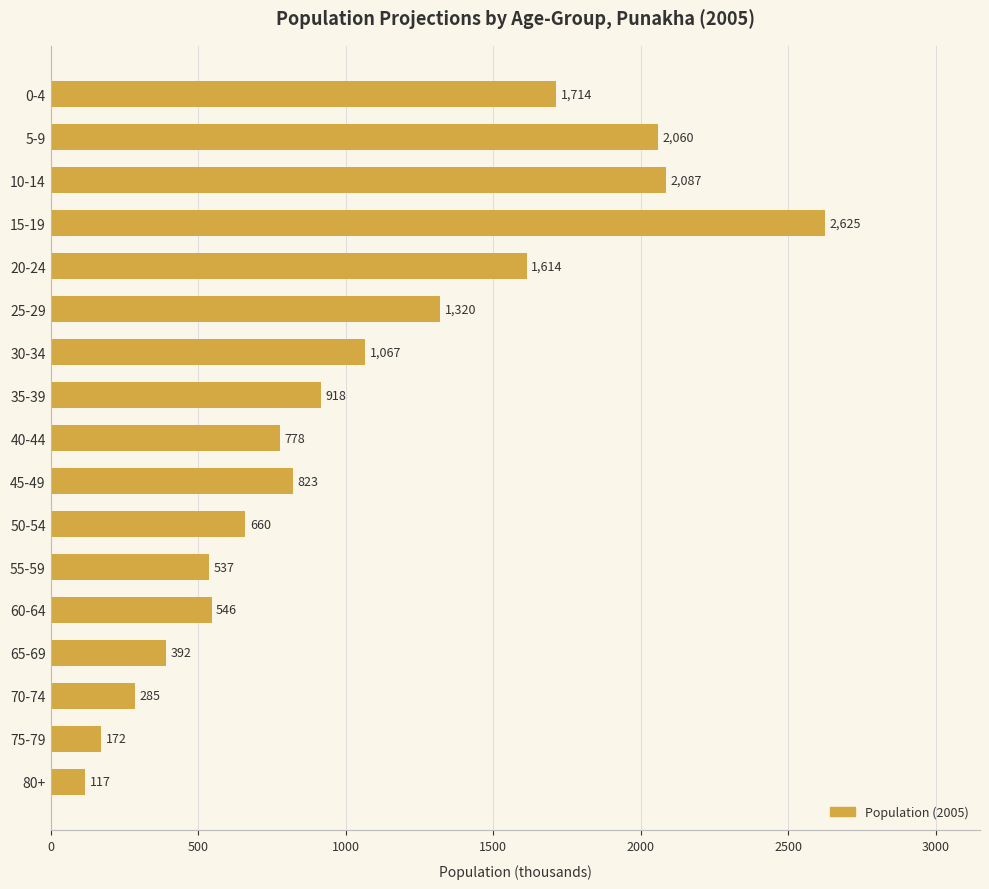

Which has a higher value, 65-69 or 40-44?

40-44